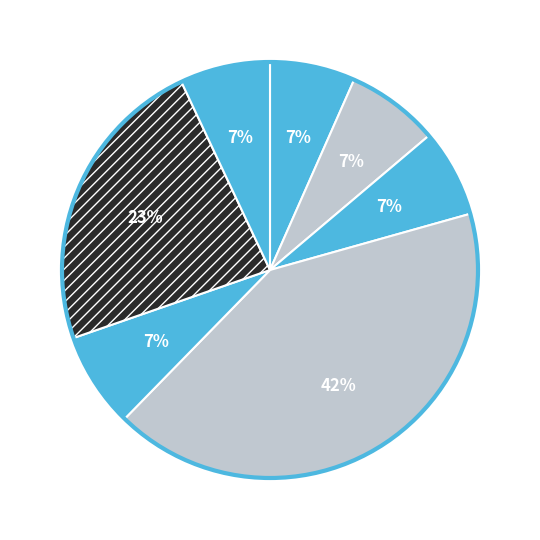

How many slices are in this pie chart?

7